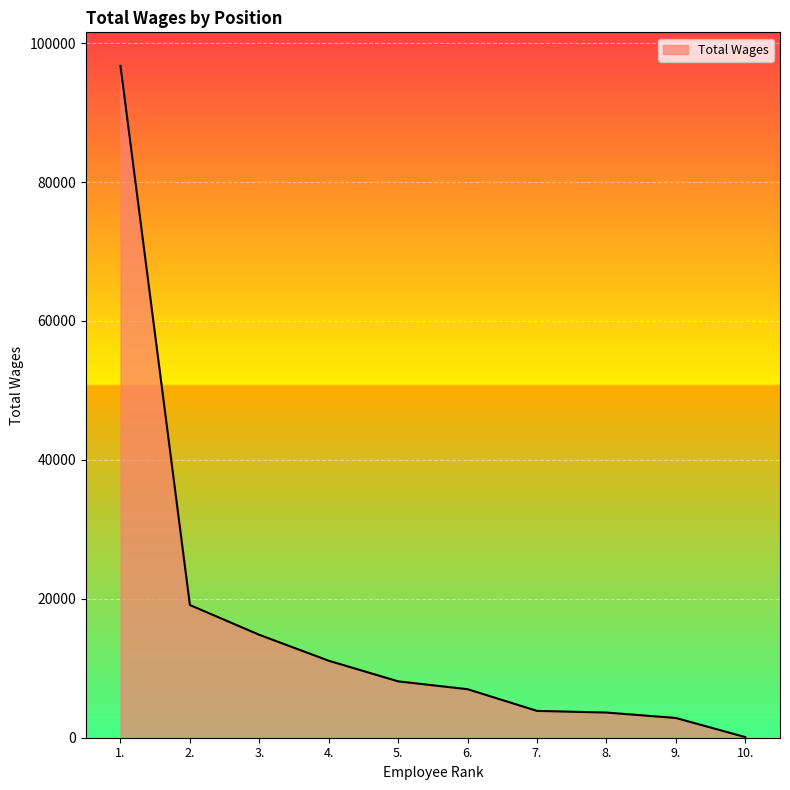

Which has a higher value, 6. or 10.?

6.